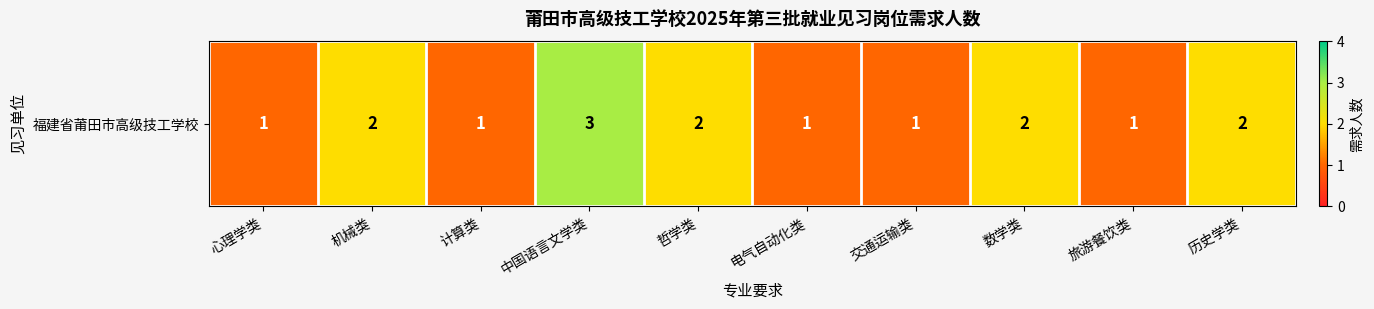

What is the sum of all values?

16